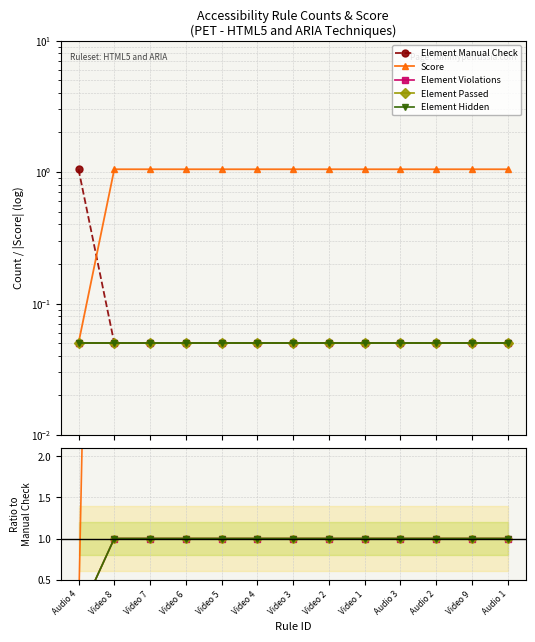

At which label is Element Hidden closest to 0?

Audio 4